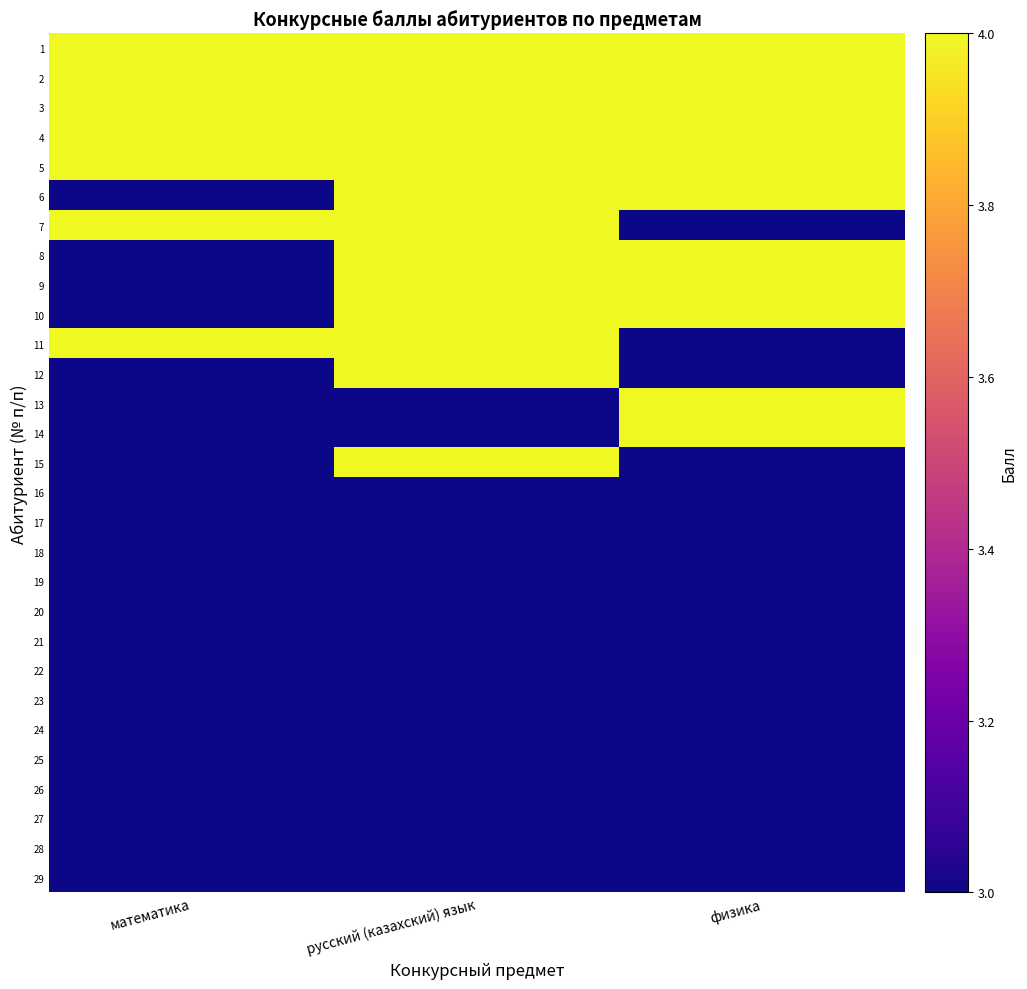

What is the spread (max minus min) of values at физика?

1